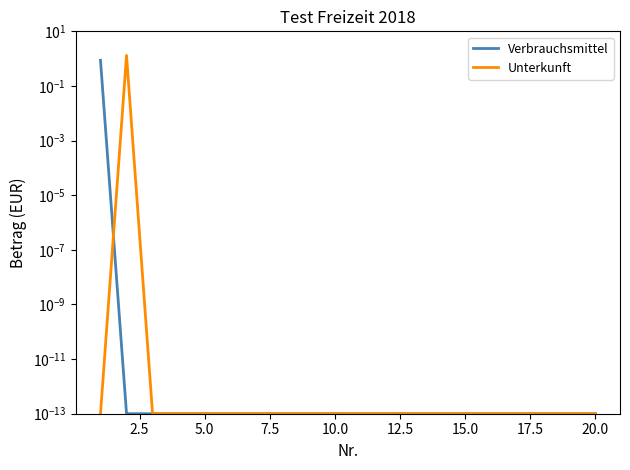

How many lines are shown in the chart?

2